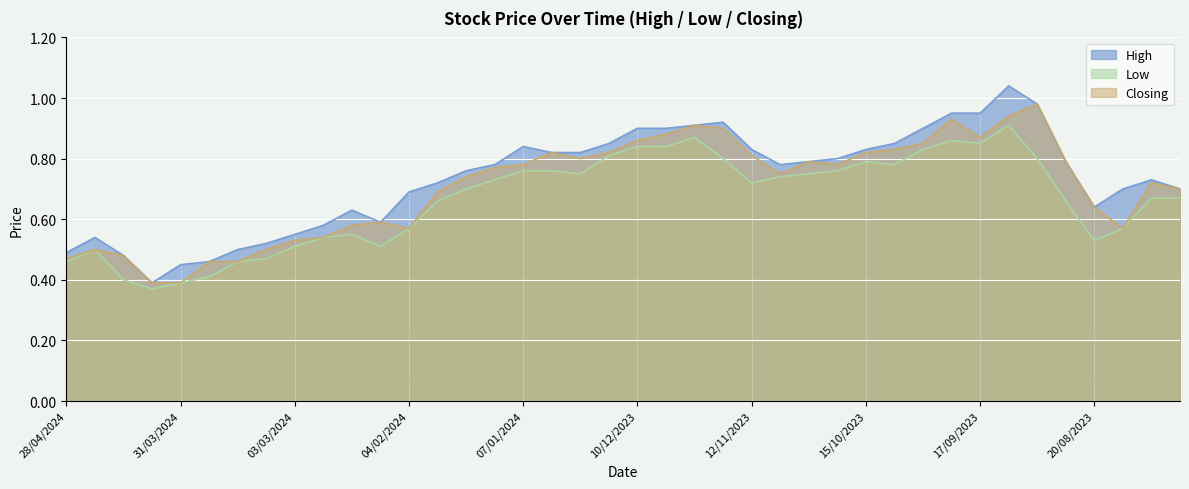

Reading left to right, transcribe all the data shown in this chart.

High: 0.5	0.5	0.5	0.4	0.5	0.5	0.5	0.5	0.6	0.6	0.6	0.6	0.7	0.7	0.8	0.8	0.8	0.8	0.8	0.8	0.9	0.9	0.9	0.9	0.8	0.8	0.8	0.8	0.8	0.8	0.9	0.9	0.9	1.0	1.0	0.8	0.6	0.7	0.7	0.7
Low: 0.5	0.5	0.4	0.4	0.4	0.4	0.5	0.5	0.5	0.5	0.6	0.5	0.6	0.7	0.7	0.7	0.8	0.8	0.8	0.8	0.8	0.8	0.9	0.8	0.7	0.7	0.8	0.8	0.8	0.8	0.8	0.9	0.8	0.9	0.8	0.7	0.5	0.6	0.7	0.7
Closing: 0.5	0.5	0.5	0.4	0.4	0.5	0.5	0.5	0.5	0.5	0.6	0.6	0.6	0.7	0.7	0.8	0.8	0.8	0.8	0.8	0.9	0.9	0.9	0.9	0.8	0.8	0.8	0.8	0.8	0.8	0.8	0.9	0.9	0.9	1.0	0.8	0.6	0.6	0.7	0.7